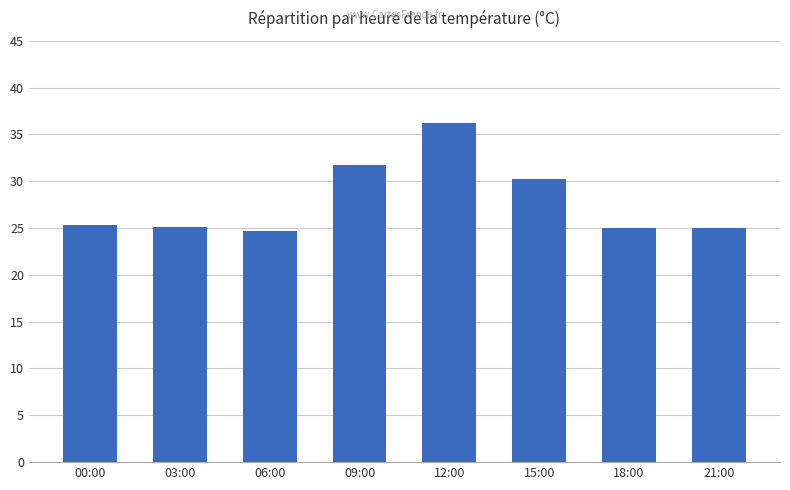

Which label corresponds to the largest value in the chart?

12:00